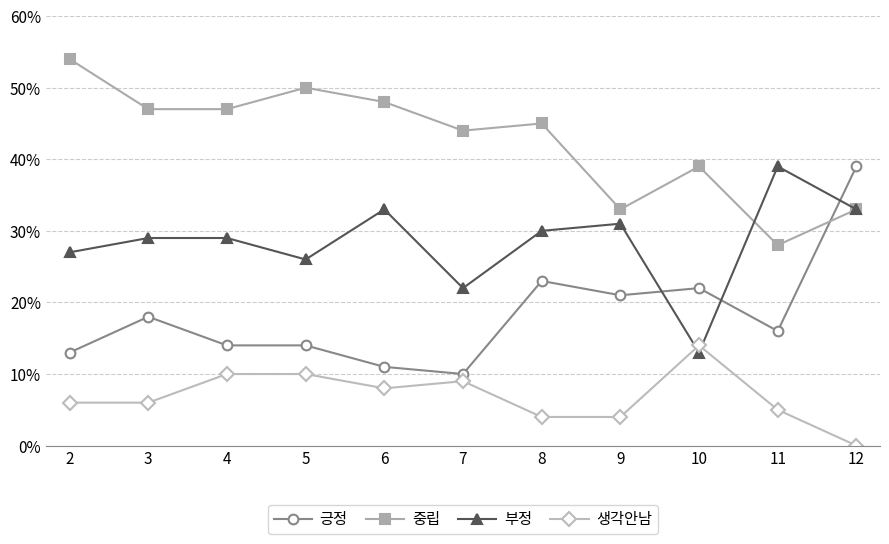

What is the value of the 긍정 point at the 11th from the left?

39